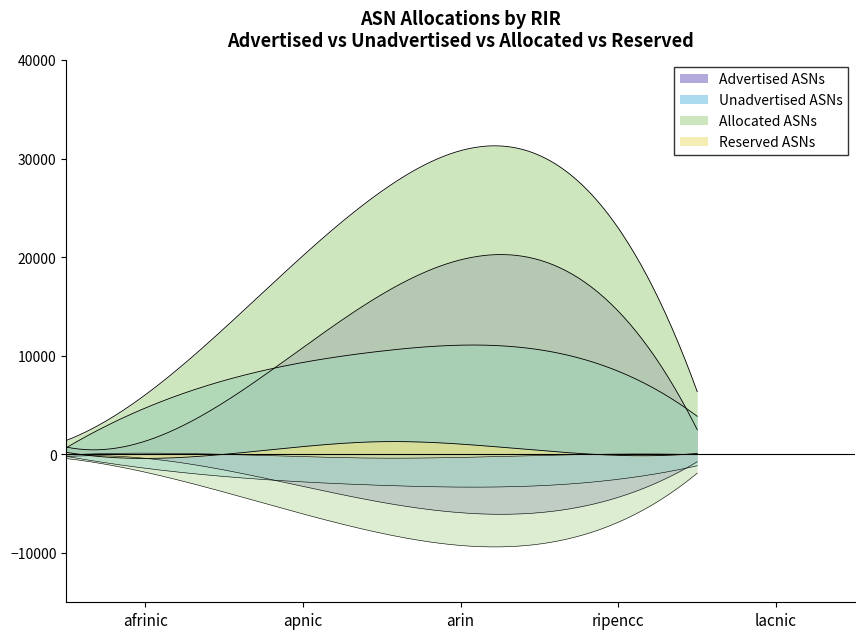

Rank the series by their maximum value, from highest to lowest.

Allocated ASNs, Advertised ASNs, Unadvertised ASNs, Reserved ASNs